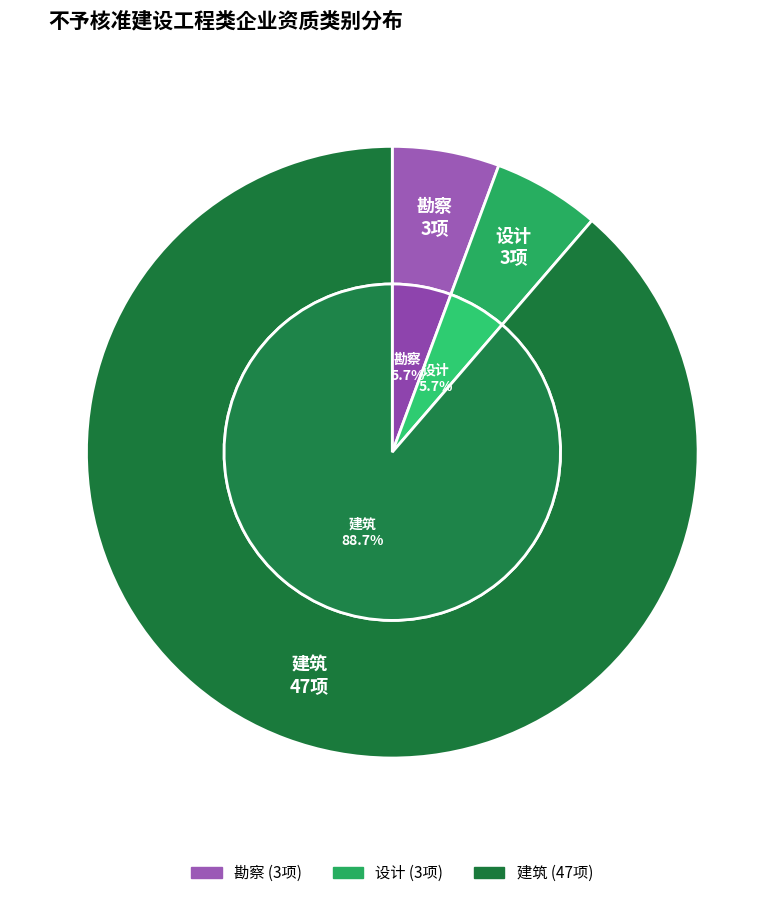

What percentage is NOT represented by 建筑?

11.3%